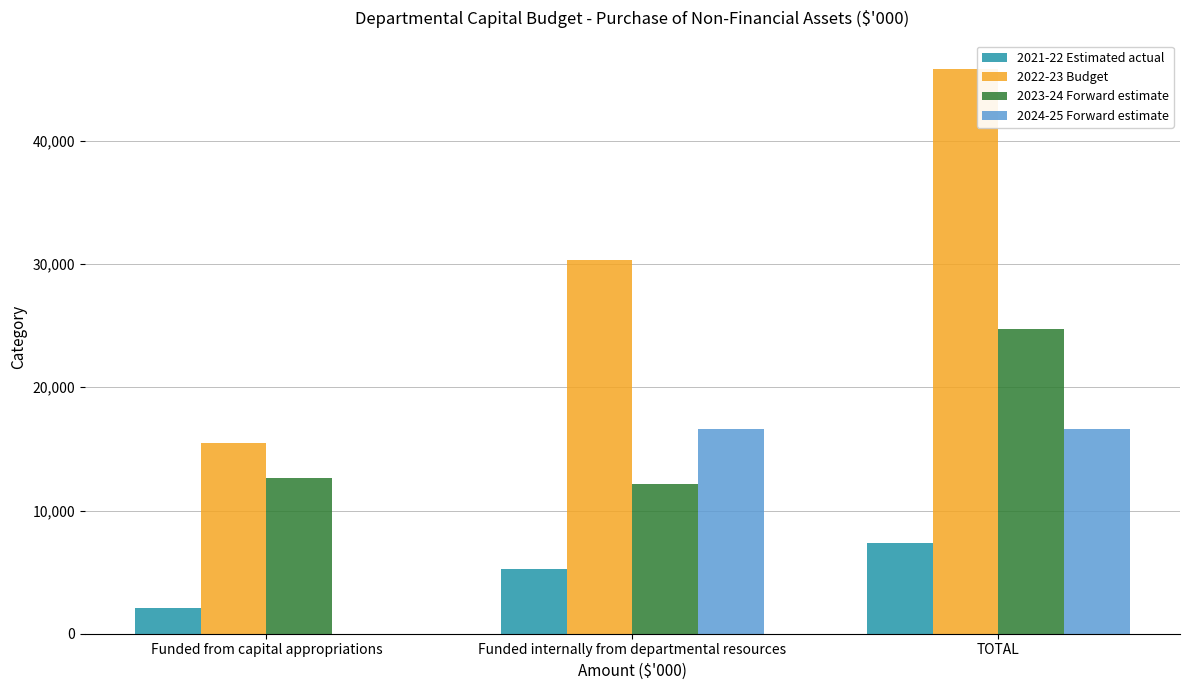

Is it true that 2023-24 Forward estimate equals 37451 at TOTAL?

False